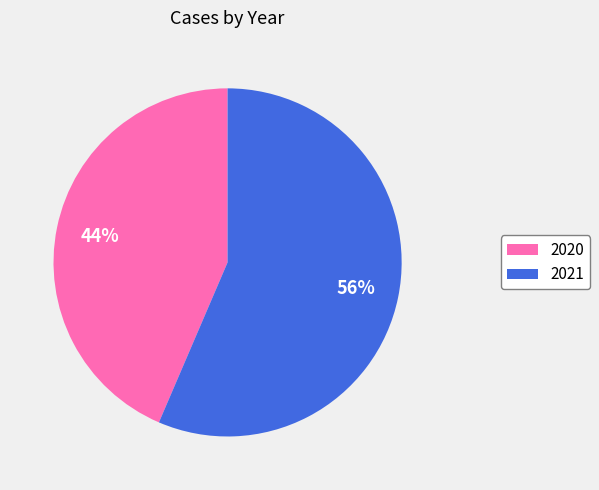

What is the largest slice in the pie chart?

2021